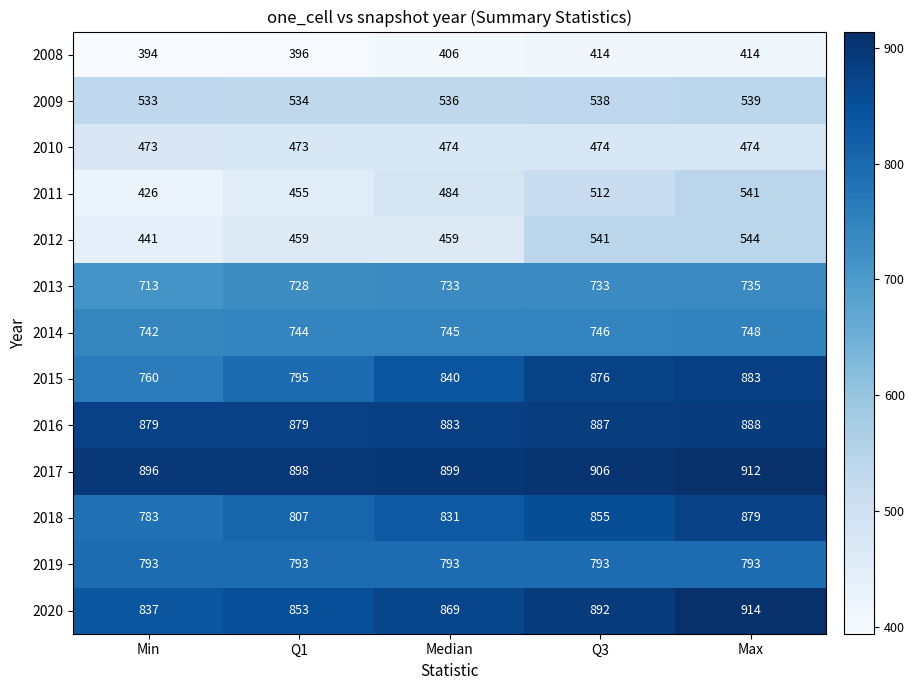

At Max, list the series in order from smallest to largest.

2008, 2010, 2009, 2011, 2012, 2013, 2014, 2019, 2018, 2015, 2016, 2017, 2020